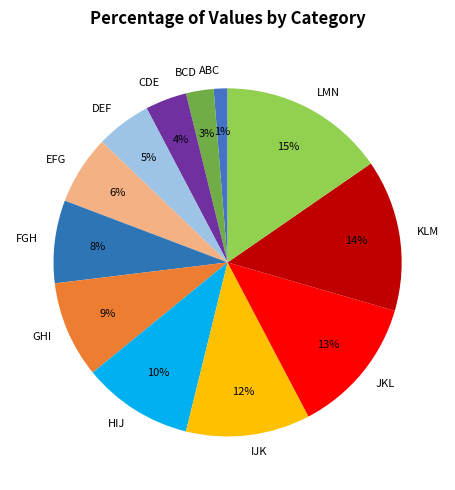

What is the smallest slice in the pie chart?

ABC